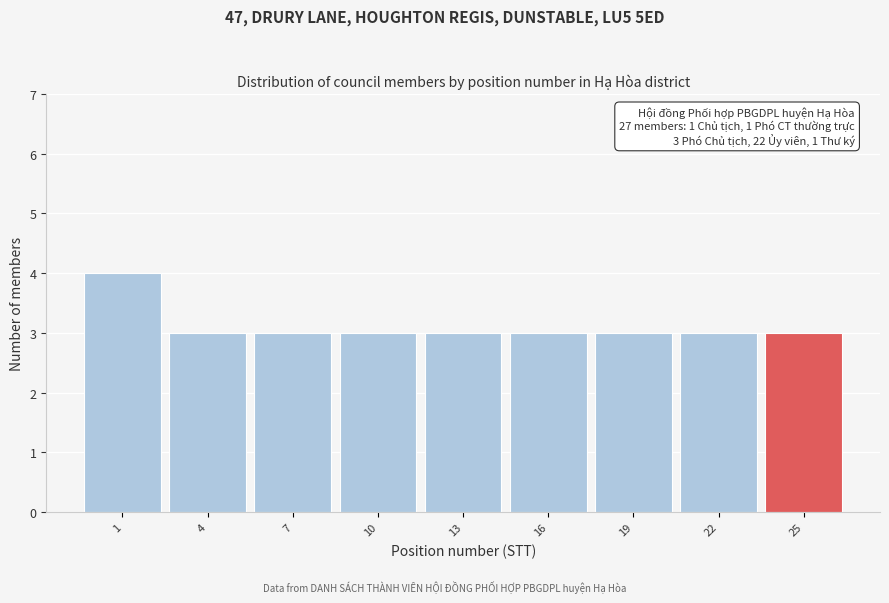

Reading left to right, what are all the values shown in this chart?

4	3	3	3	3	3	3	3	3